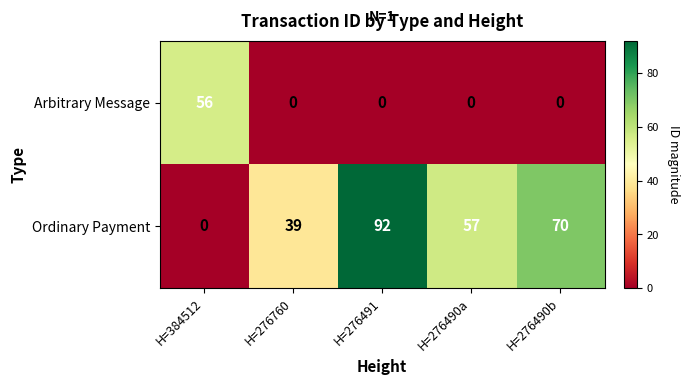

Between H=276760 and H=276490b, which series saw the biggest shift?

Ordinary Payment